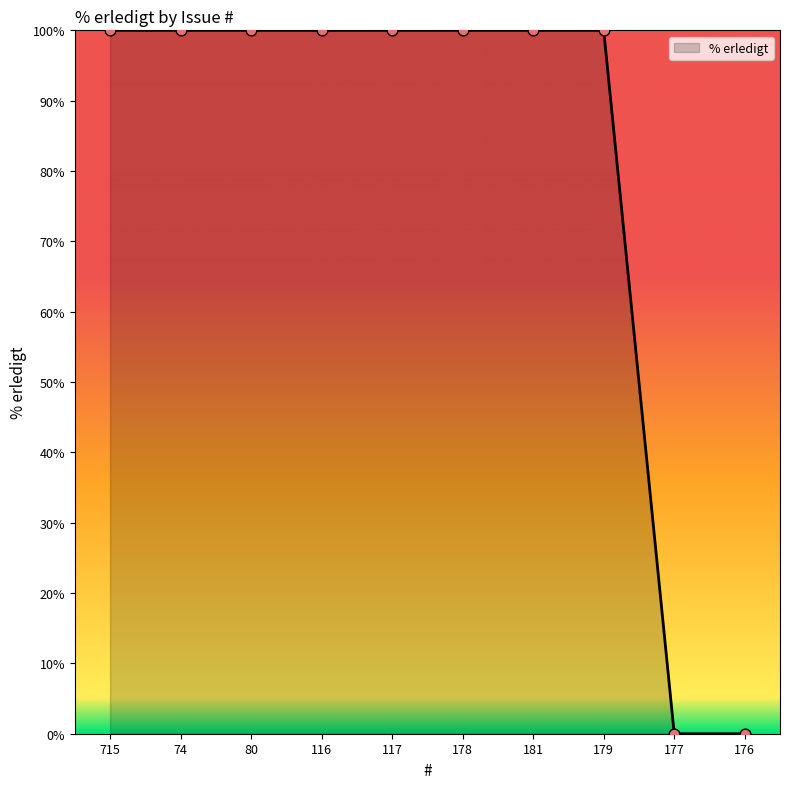

What is the change in value from 80 to 177?

-100